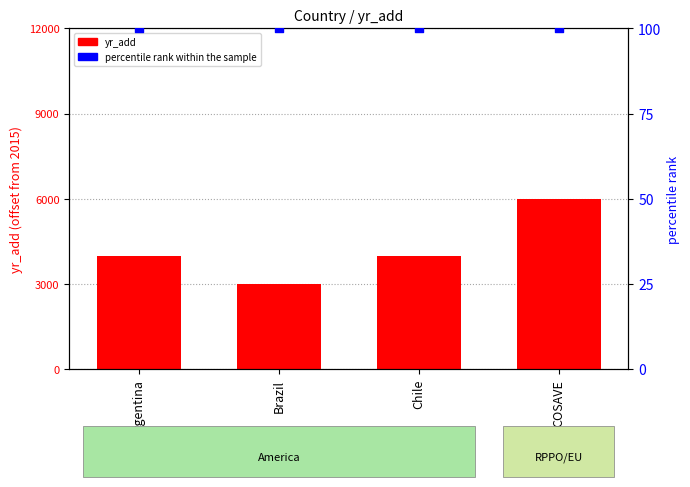

What are all the series names shown in the legend?

yr_add, percentile rank within the sample